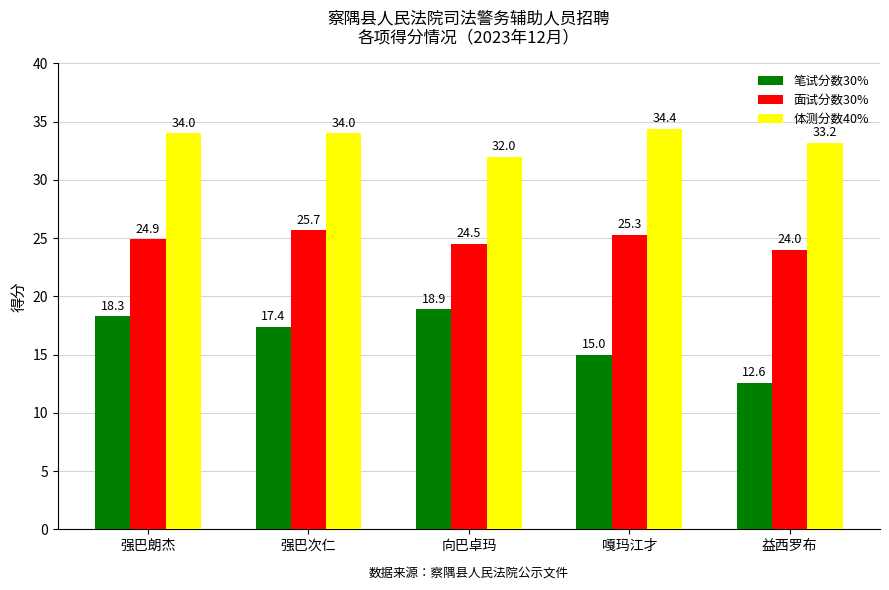

What is the sum of the 笔试分数30% values at 强巴朗杰 and 益西罗布?

30.9